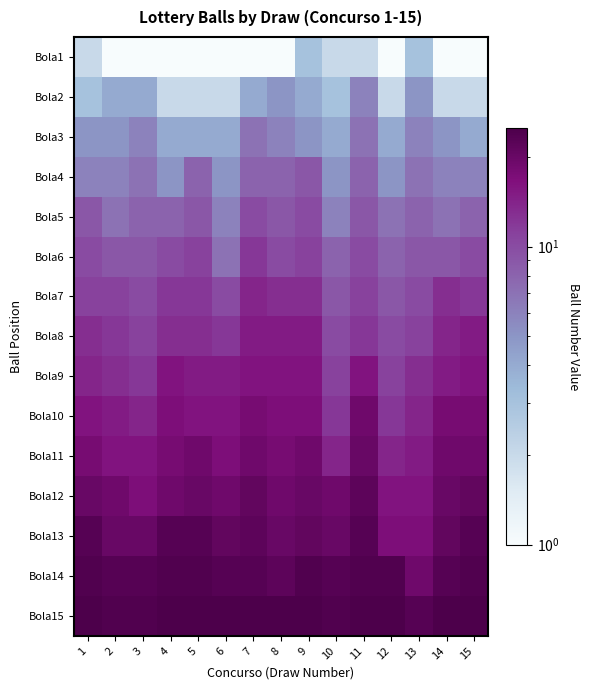

Reading left to right, list all the values displayed in this chart.

Bola1: 1=2	2=1	3=1	4=1	5=1	6=1	7=1	8=1	9=3	10=2	11=2	12=1	13=3	14=1	15=1
Bola2: 1=3	2=4	3=4	4=2	5=2	6=2	7=4	8=5	9=4	10=3	11=6	12=2	13=5	14=2	15=2
Bola3: 1=5	2=5	3=6	4=4	5=4	6=4	7=7	8=6	9=5	10=4	11=7	12=4	13=6	14=5	15=4
Bola4: 1=6	2=6	3=7	4=5	5=8	6=5	7=8	8=8	9=9	10=5	11=8	12=5	13=7	14=6	15=6
Bola5: 1=9	2=7	3=8	4=8	5=9	6=6	7=10	8=9	9=10	10=6	11=9	12=7	13=8	14=7	15=8
Bola6: 1=10	2=9	3=9	4=10	5=11	6=7	7=12	8=10	9=11	10=8	11=10	12=8	13=9	14=9	15=10
Bola7: 1=11	2=11	3=10	4=12	5=12	6=10	7=14	8=13	9=13	10=9	11=11	12=9	13=10	14=13	15=12
Bola8: 1=13	2=12	3=11	4=13	5=13	6=12	7=15	8=15	9=15	10=10	11=12	12=10	13=11	14=14	15=15
Bola9: 1=14	2=13	3=12	4=16	5=15	6=15	7=16	8=16	9=16	10=11	11=16	12=11	13=13	14=15	15=16
Bola10: 1=16	2=15	3=14	4=17	5=16	6=16	7=18	8=17	9=17	10=12	11=19	12=12	13=14	14=18	15=18
Bola11: 1=18	2=16	3=16	4=18	5=19	6=17	7=19	8=18	9=19	10=14	11=20	12=14	13=15	14=19	15=19
Bola12: 1=20	2=19	3=17	4=19	5=20	6=19	7=21	8=19	9=20	10=19	11=22	12=16	13=16	14=20	15=21
Bola13: 1=23	2=20	3=20	4=23	5=23	6=21	7=22	8=20	9=21	10=20	11=23	12=17	13=17	14=21	15=23
Bola14: 1=24	2=23	3=23	4=24	5=24	6=23	7=23	8=22	9=24	10=23	11=24	12=24	13=19	14=23	15=24
Bola15: 1=25	2=24	3=24	4=25	5=25	6=25	7=25	8=25	9=25	10=24	11=25	12=25	13=23	14=25	15=25